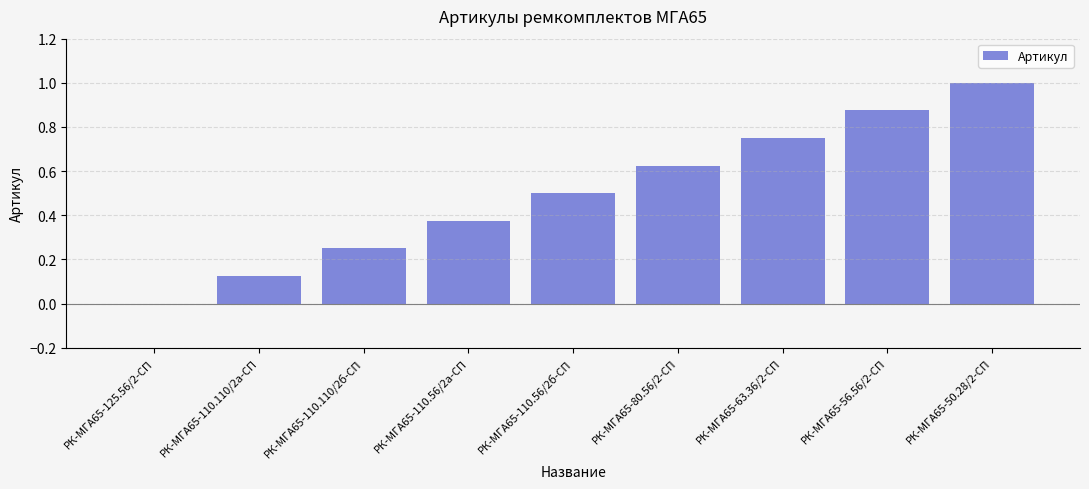

What is the sum of all values?

4.5